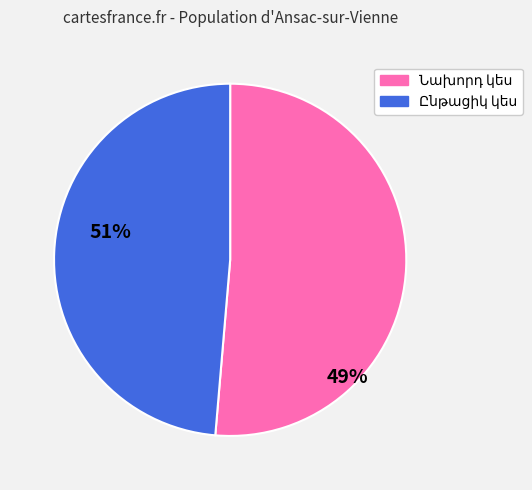

Is there any slice that represents more than half of the pie?

Yes